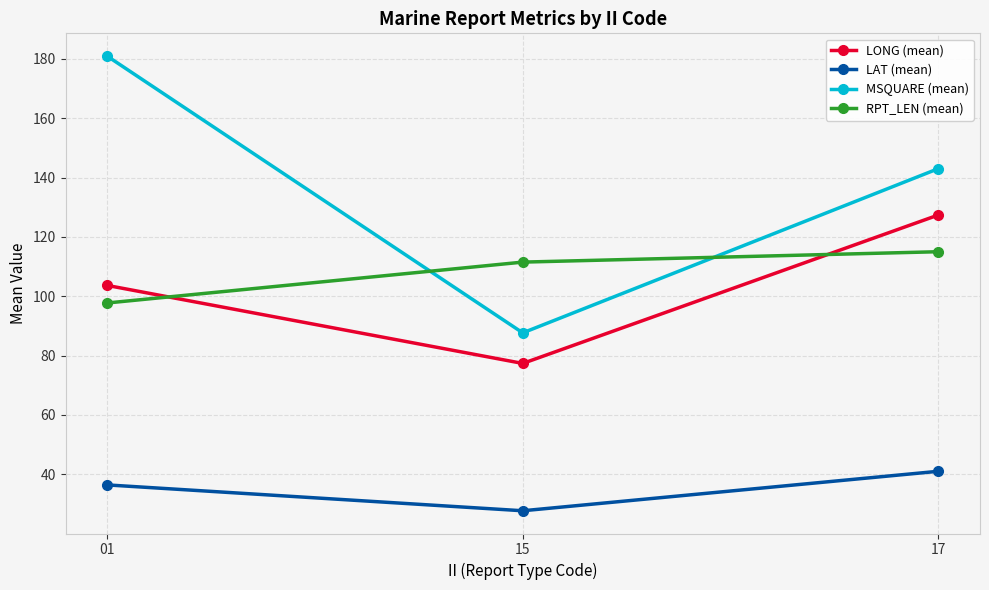

What is the maximum value shown in the chart?

180.9